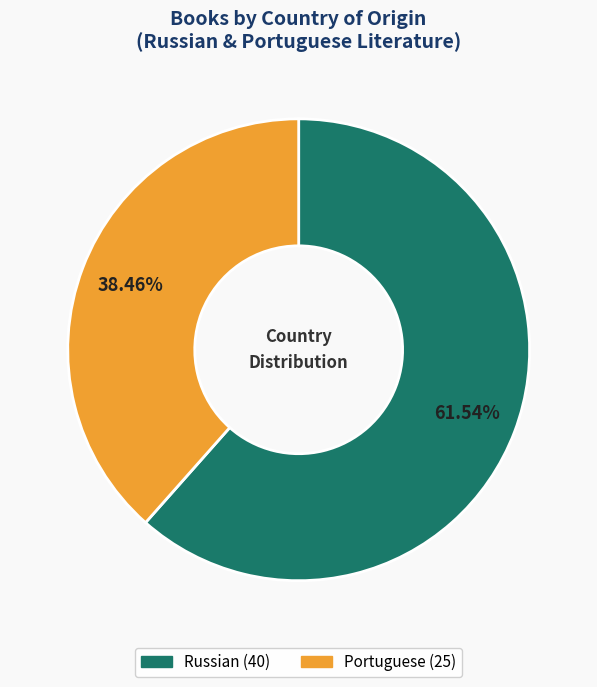

How many segments does this pie chart have?

2